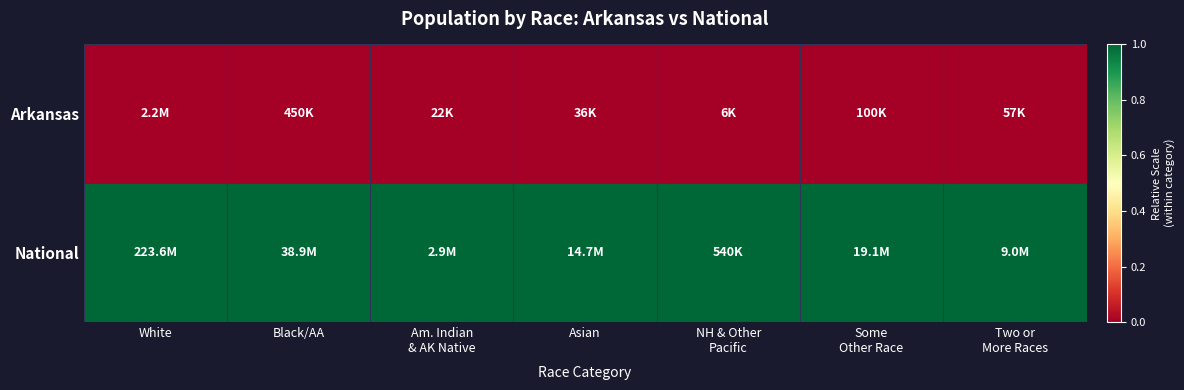

What is the greatest value displayed?

1